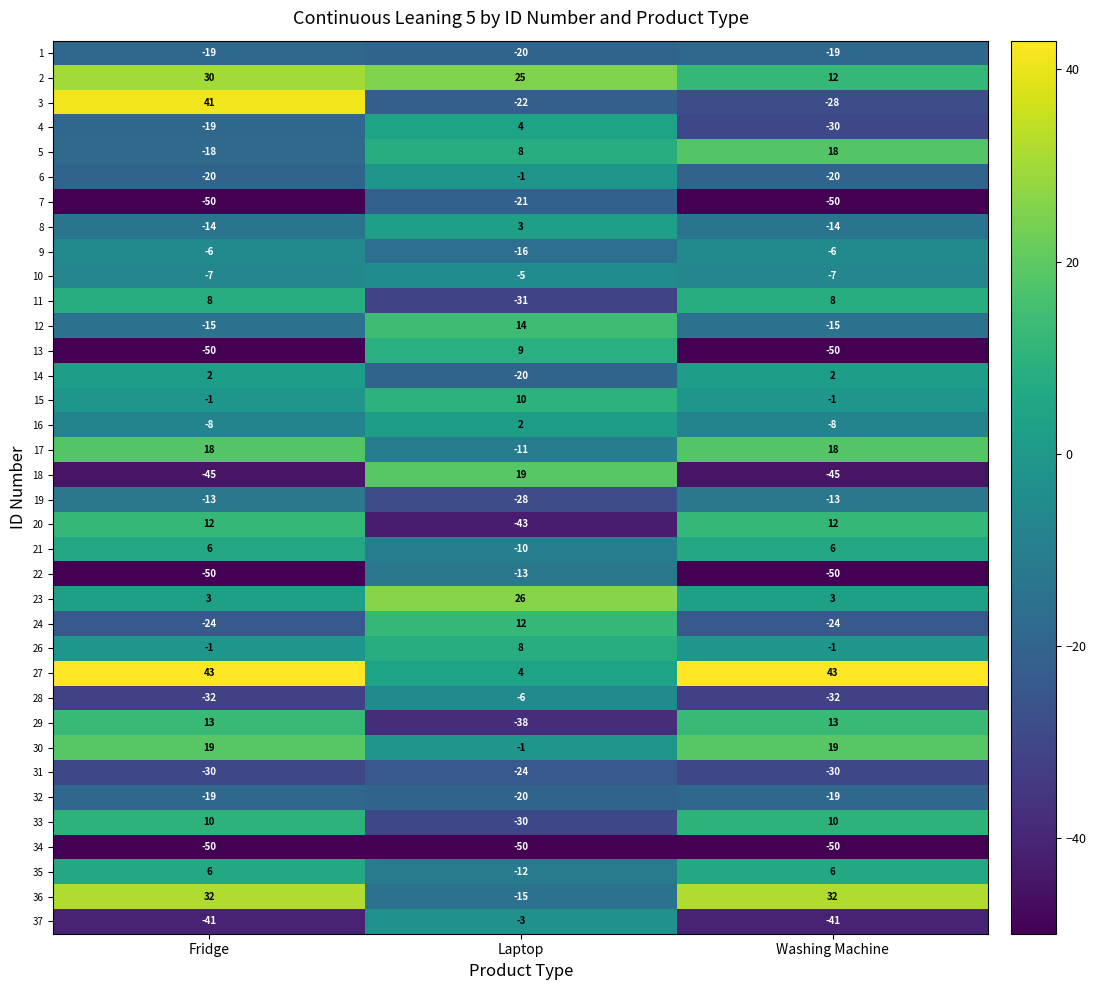

Which series has the largest total across all categories?

27